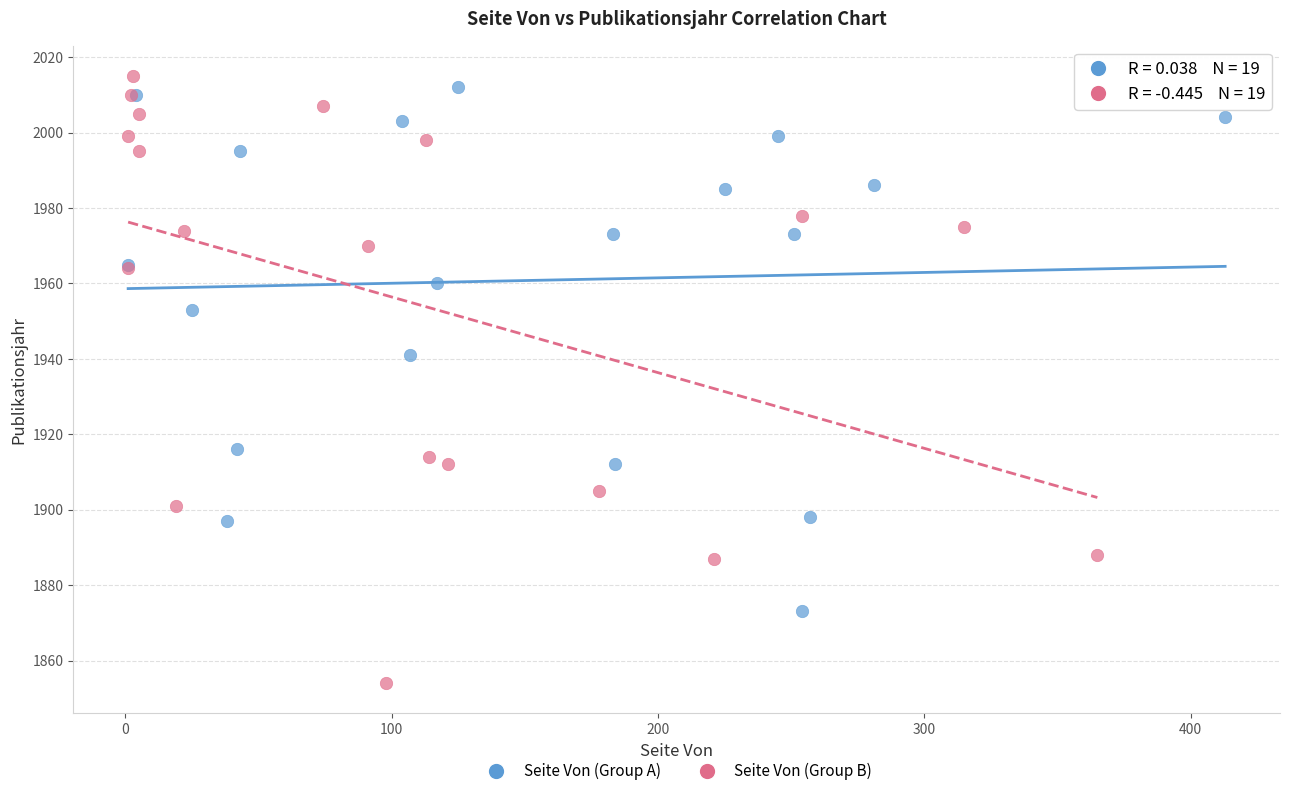

What are all the series names shown in the legend?

Seite Von (Group A), Seite Von (Group B)